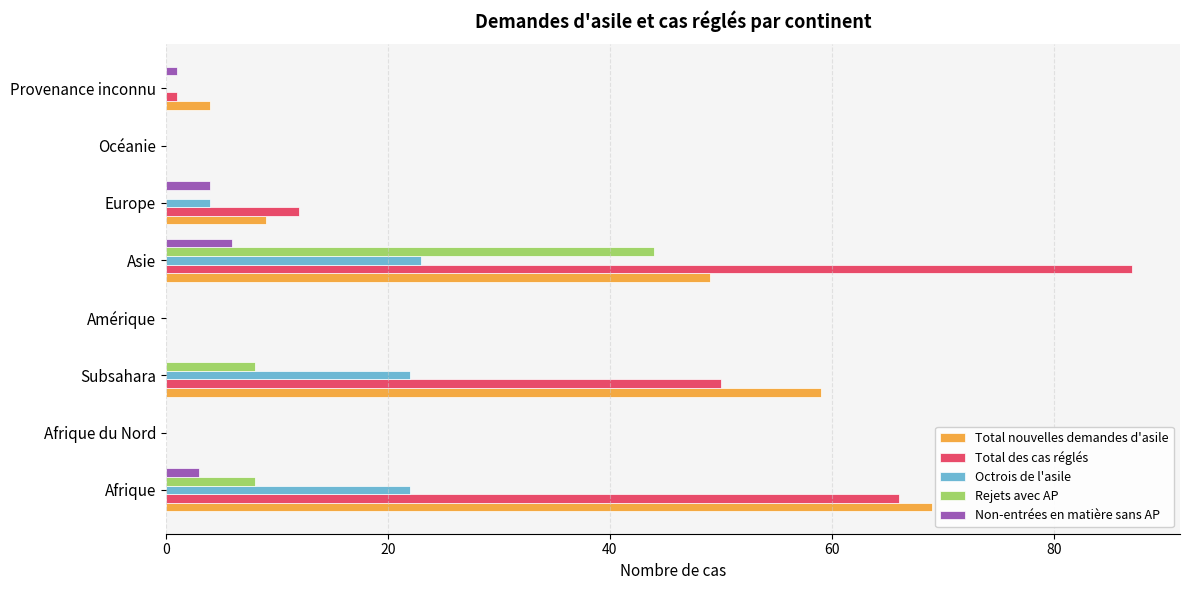

What are all the series names shown in the legend?

Total nouvelles demandes d'asile, Total des cas réglés, Octrois de l'asile, Rejets avec AP, Non-entrées en matière sans AP